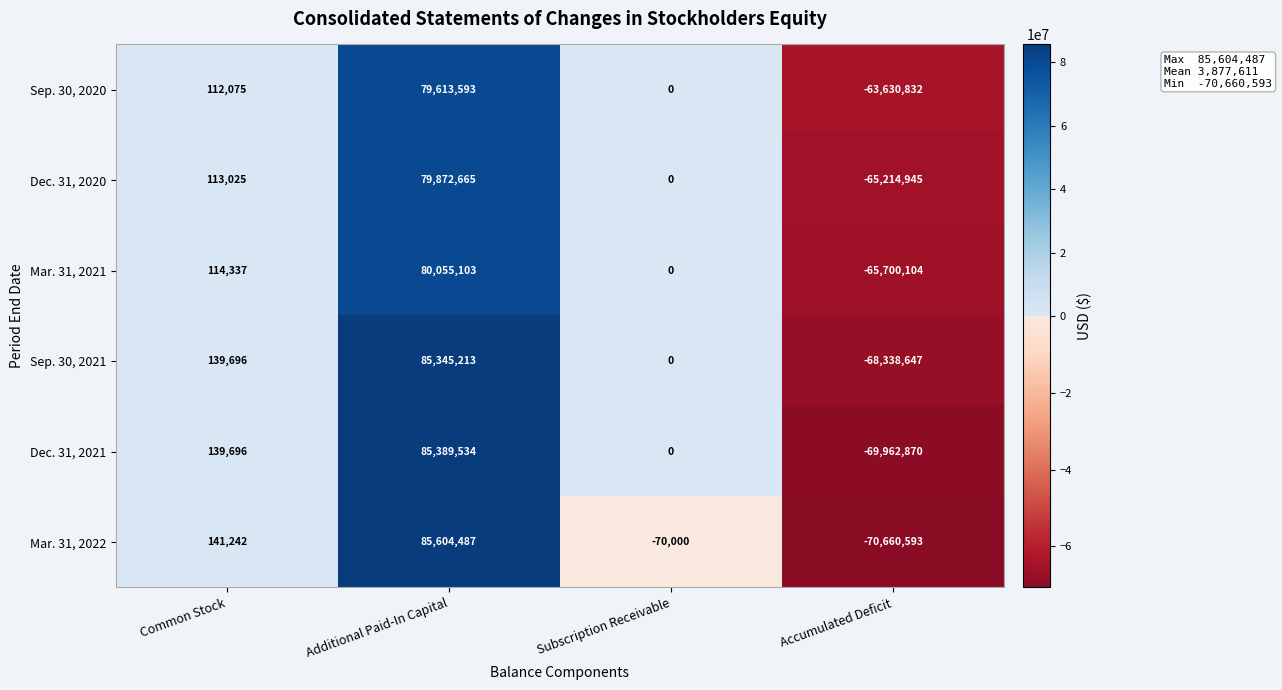

How many values in Dec. 31, 2021 are below zero?

1